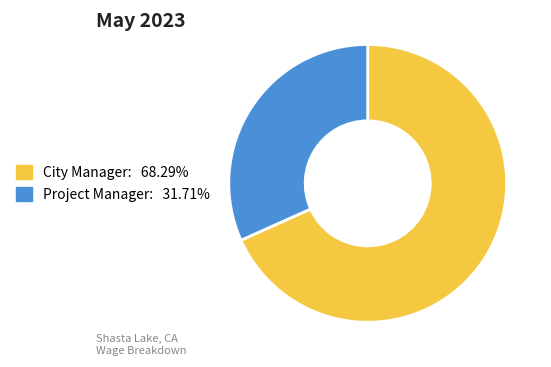

Count the number of slices in the pie.

2